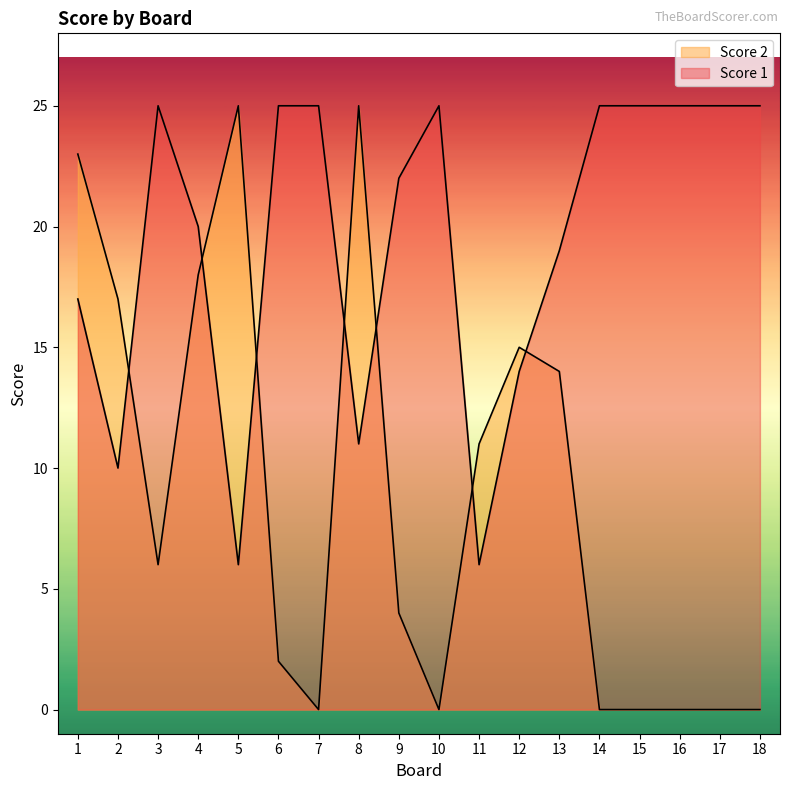

Where is the first local maximum for Score 2?

5